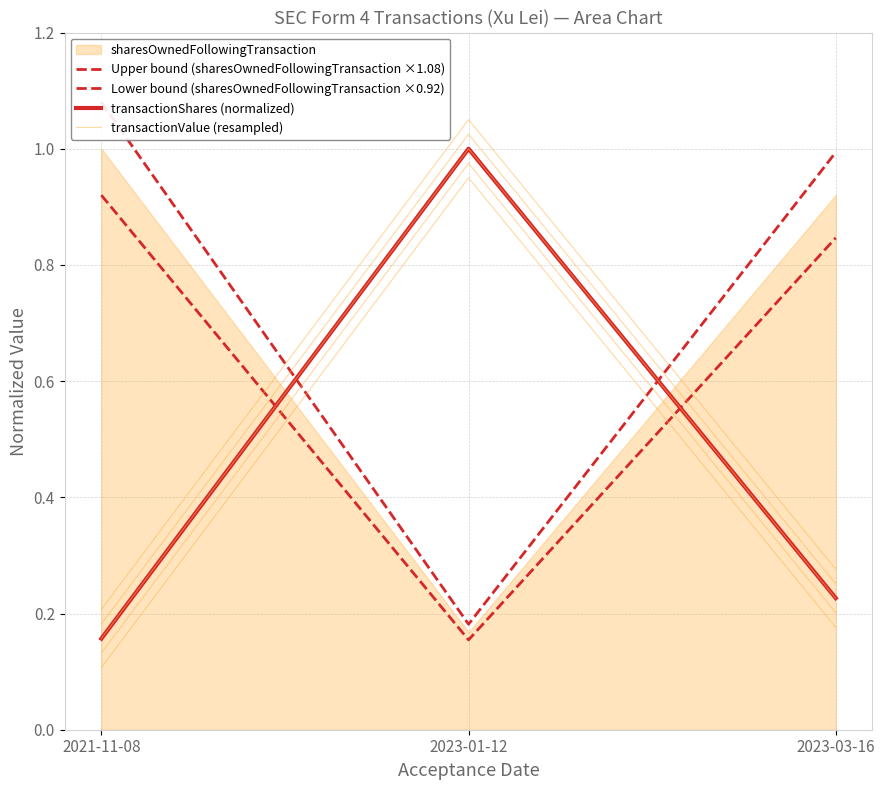

What is the average value of the Lower bound (sharesOwnedFollowingTransaction ×0.92) series?

0.6